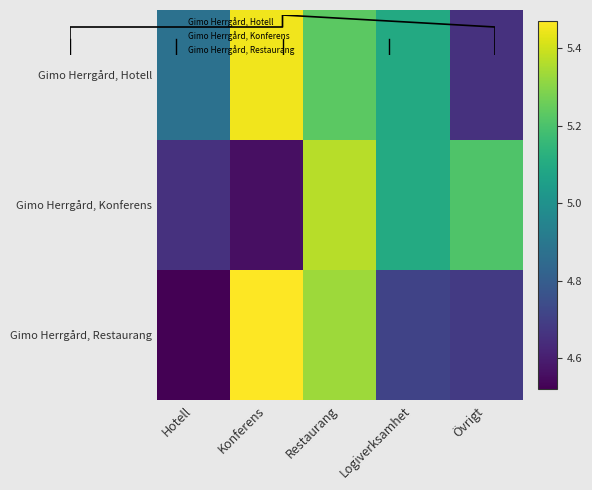

List the series in order of their peak value, highest first.

Gimo Herrgård, Restaurang, Gimo Herrgård, Hotell, Gimo Herrgård, Konferens